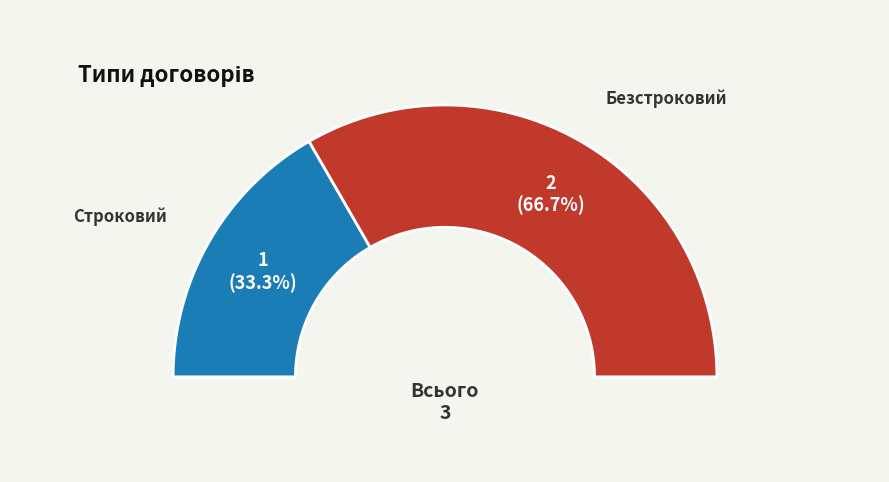

How many segments does this pie chart have?

2